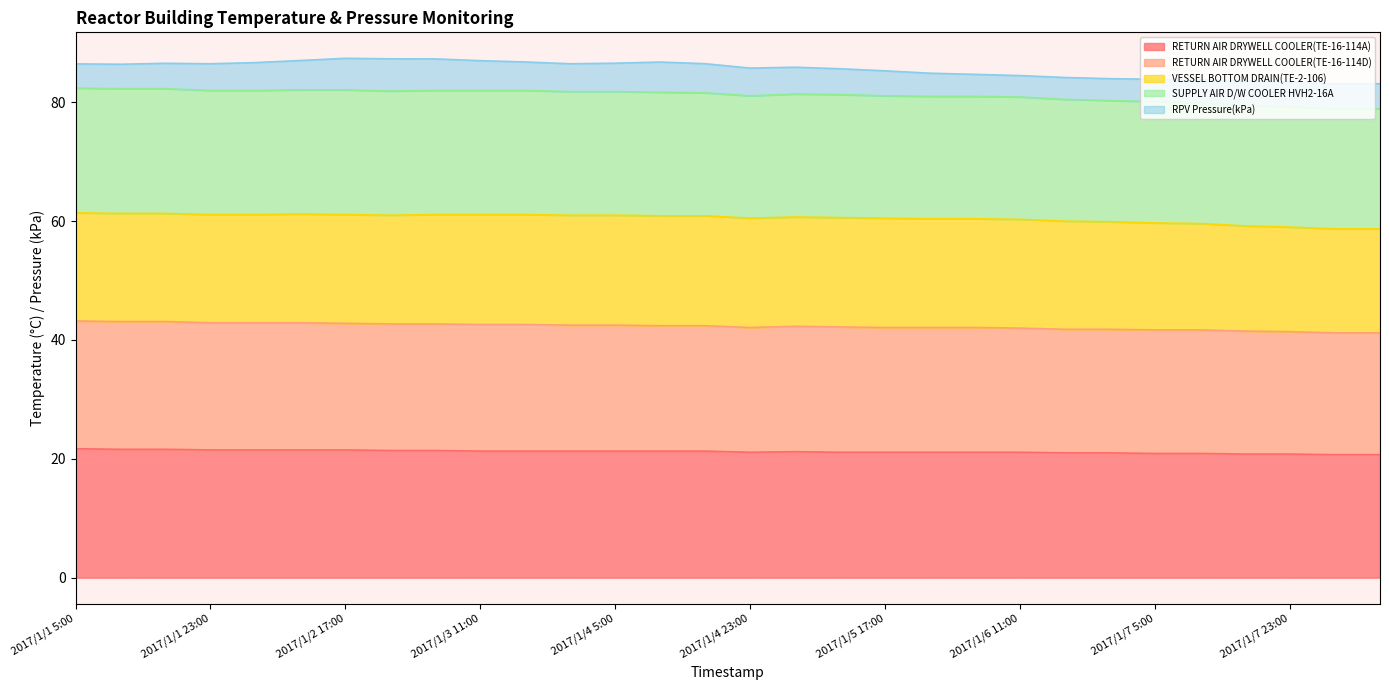

What is the difference between the second highest and minimum values in the RETURN AIR DRYWELL COOLER(TE-16-114A) series?

0.9